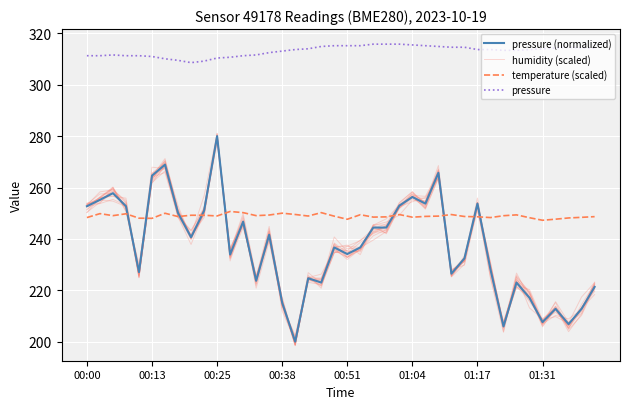

Reading right to left, list all the values displayed in this chart.

pressure (normalized): 221.3	212.8	206.8	212.8	207.6	217.0	223.0	205.9	228.1	253.7	232.4	226.5	265.7	253.7	256.3	252.9	244.4	244.4	236.7	234.1	236.7	223.0	224.7	200.0	215.2	241.6	223.7	246.7	233.9	280.0	250.9	240.6	250.1	268.9	264.6	227.1	252.7	257.8	255.2	252.7
humidity (scaled): 221.6	210.8	203.9	213.1	205.8	218.3	221.4	205.9	230.9	252.8	232.0	225.6	266.3	252.0	256.5	252.1	242.3	244.5	236.3	236.3	234.6	221.6	225.2	198.5	214.3	239.0	220.8	247.1	233.2	279.3	251.8	239.9	251.2	271.3	264.3	226.7	255.0	258.8	255.0	253.5
temperature (scaled): 248.7	248.4	248.1	247.7	247.2	248.2	249.4	249.0	248.3	248.6	248.7	249.5	248.9	248.8	248.5	249.5	248.6	248.5	249.4	247.6	248.8	250.2	248.9	249.5	250.0	249.3	249.0	250.2	250.7	248.9	249.2	249.2	248.7	250.0	248.0	248.1	249.8	249.0	249.8	248.3
pressure: 314.3	314.3	314.6	314.3	314.0	313.7	313.4	313.4	313.7	313.7	314.6	314.6	314.9	315.2	315.5	315.8	315.8	315.8	315.2	315.2	315.2	314.9	314.0	313.7	313.1	312.5	311.6	311.3	310.7	310.4	309.2	308.6	309.5	310.1	311.0	311.3	311.3	311.6	311.3	311.3